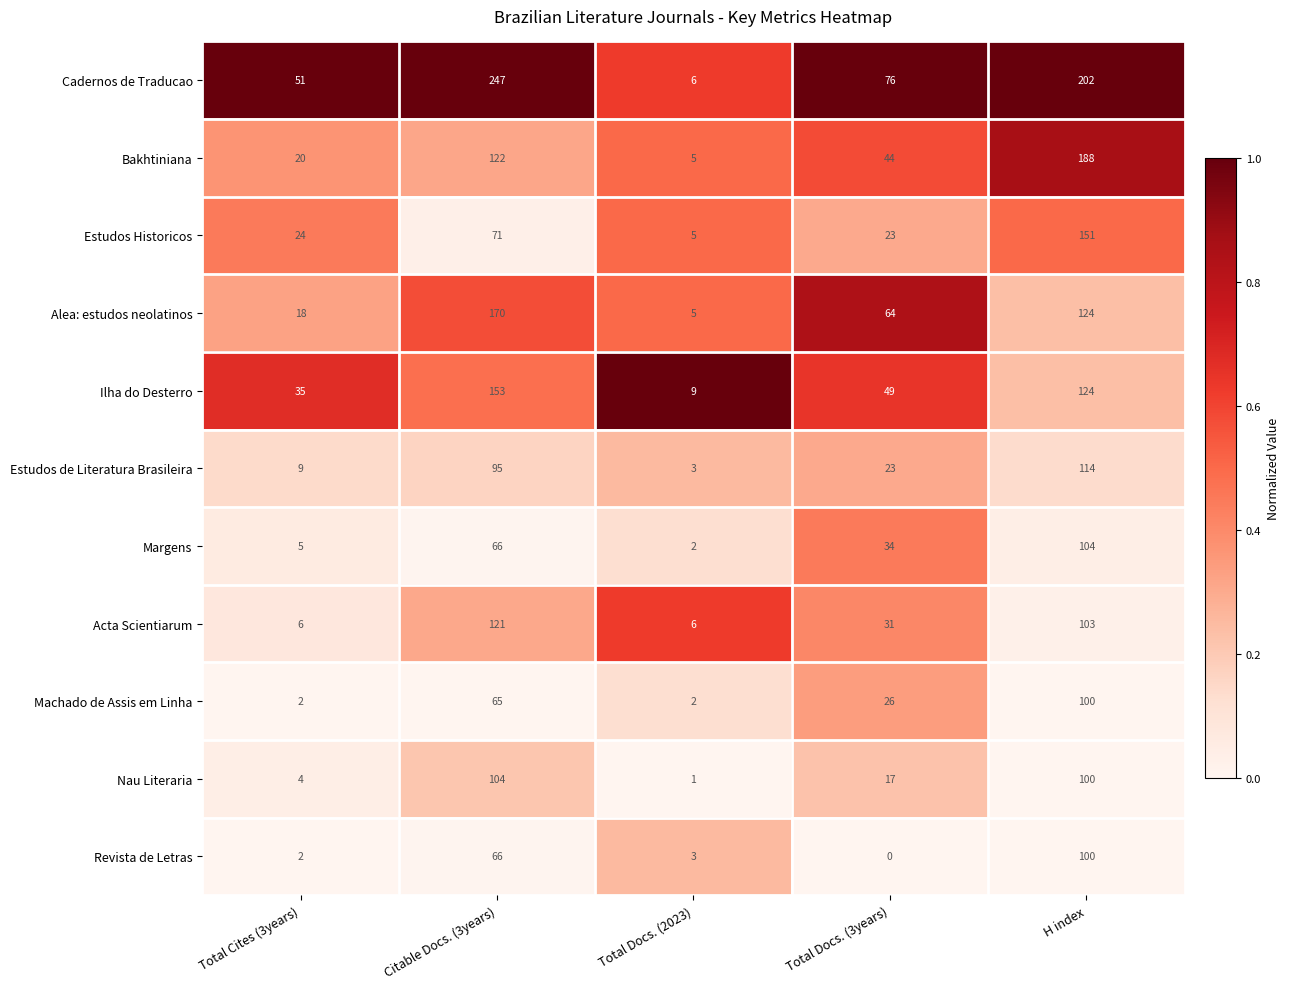

What is the difference between the maximum and minimum values in the Acta Scientiarum series?

115